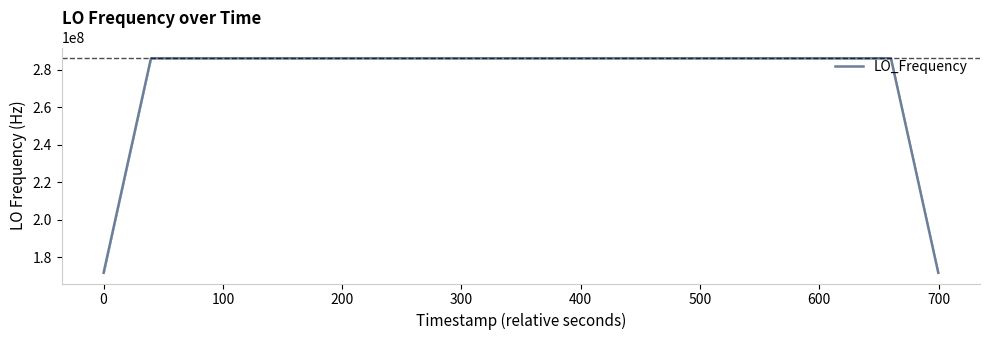

What is the difference between the maximum and second lowest values?

114418801.7